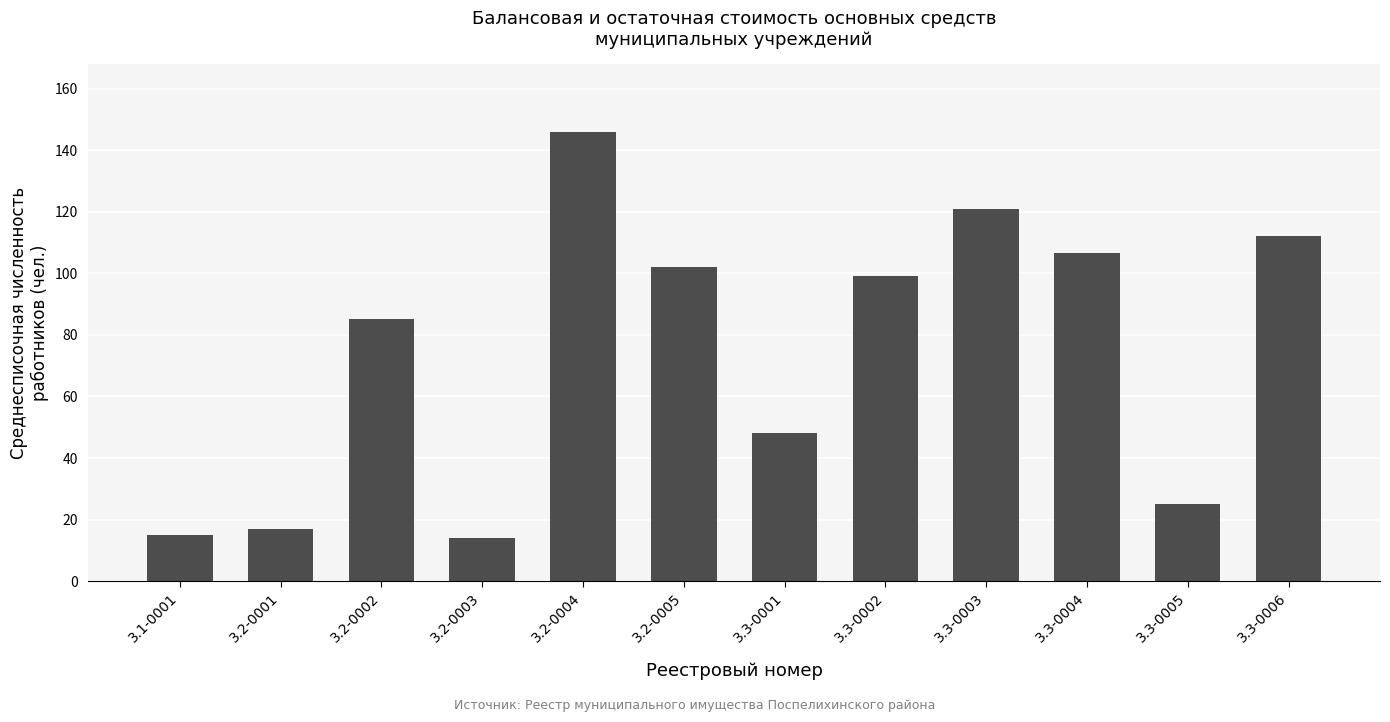

Reading left to right, what are all the values shown in this chart?

3.1-0001=15.0	3.2-0001=17.0	3.2-0002=85.0	3.2-0003=14.0	3.2-0004=146.0	3.2-0005=102.1	3.3-0001=48.0	3.3-0002=99.0	3.3-0003=121.0	3.3-0004=106.6	3.3-0005=25.0	3.3-0006=112.0